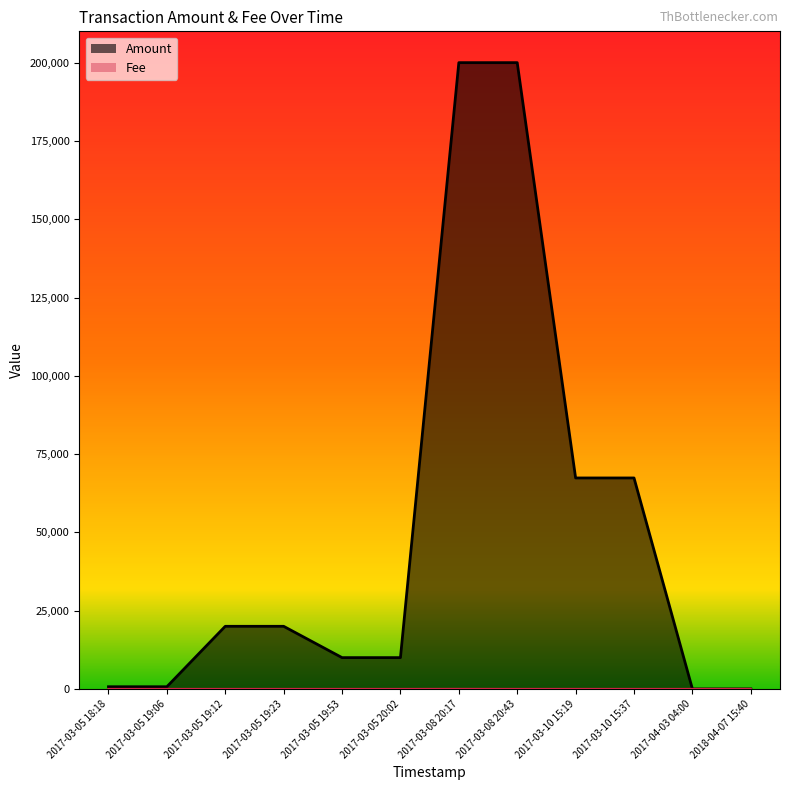

What are all the series names shown in the legend?

Amount, Fee